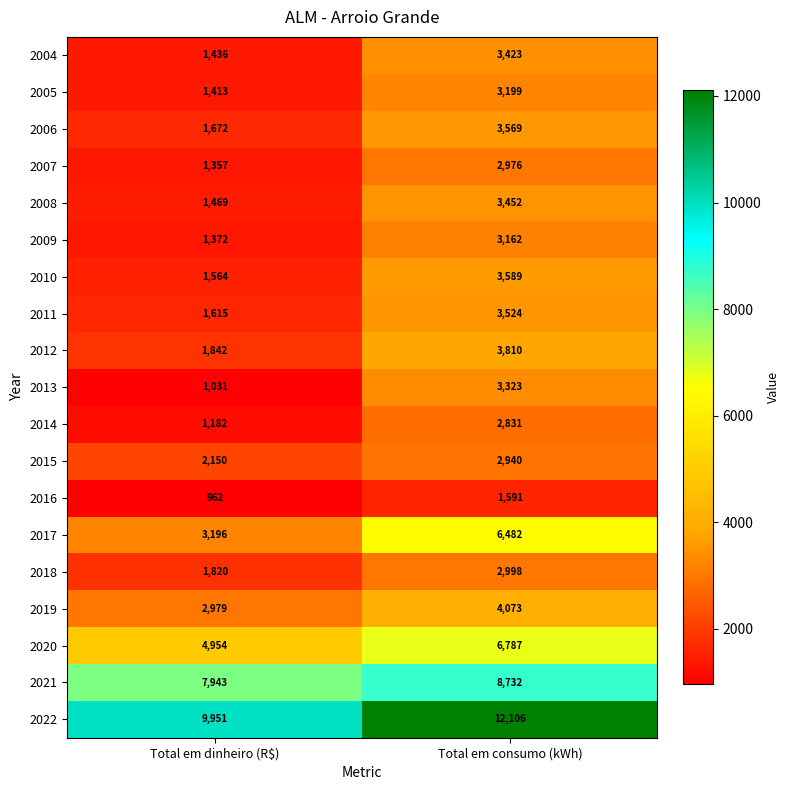

Which series has the largest total across all categories?

2022